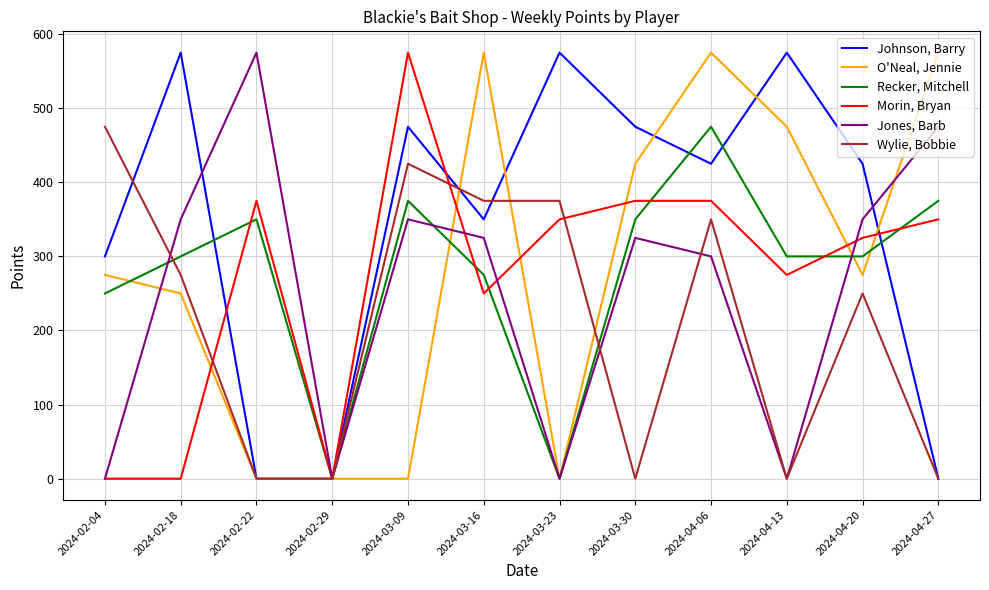

What is the difference between the O'Neal, Jennie values at 2024-02-18 and 2024-02-04?

25